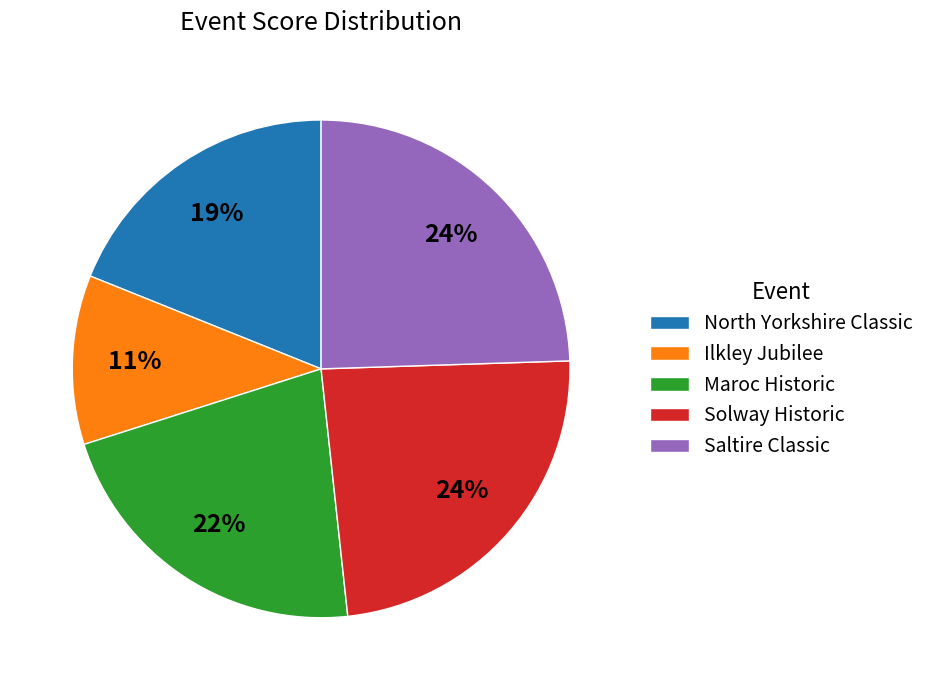

How many slices are in this pie chart?

5